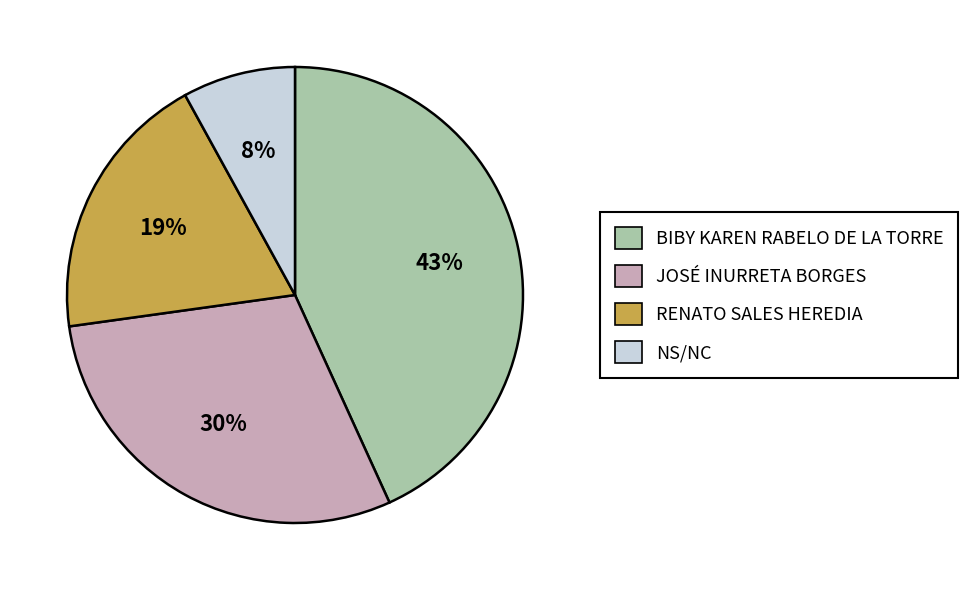

Count the number of slices in the pie.

4